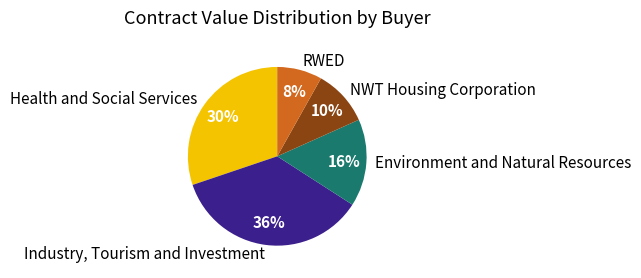

Approximately how many times larger is the value at RWED compared to Environment and Natural Resources?

0.5